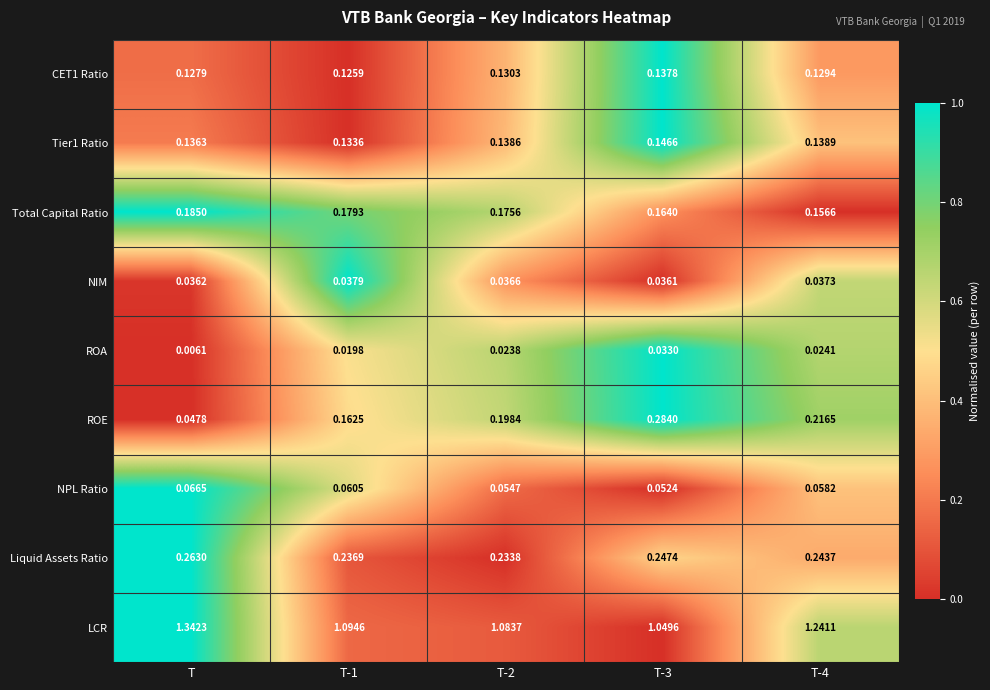

Which series has the largest range (max minus min)?

LCR